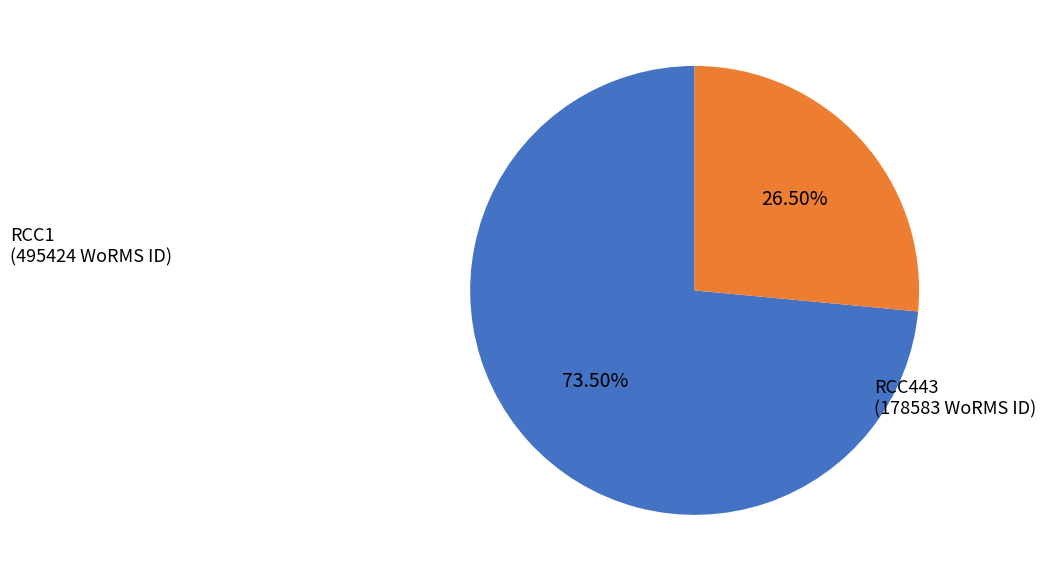

Rank the categories by value from highest to lowest.

RCC1, RCC443